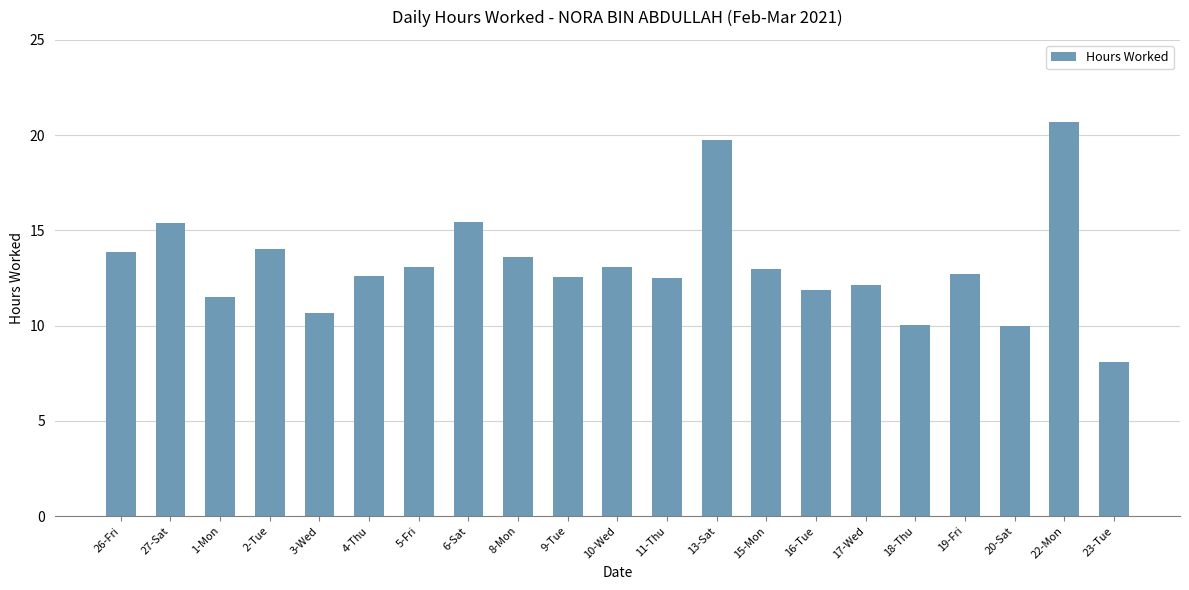

What is the difference between the second highest and minimum values?

11.7